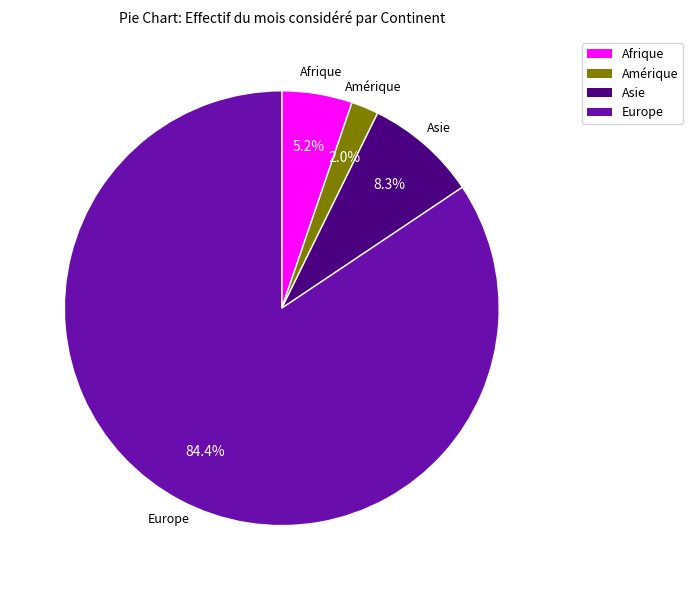

Does any single category account for the majority?

Yes